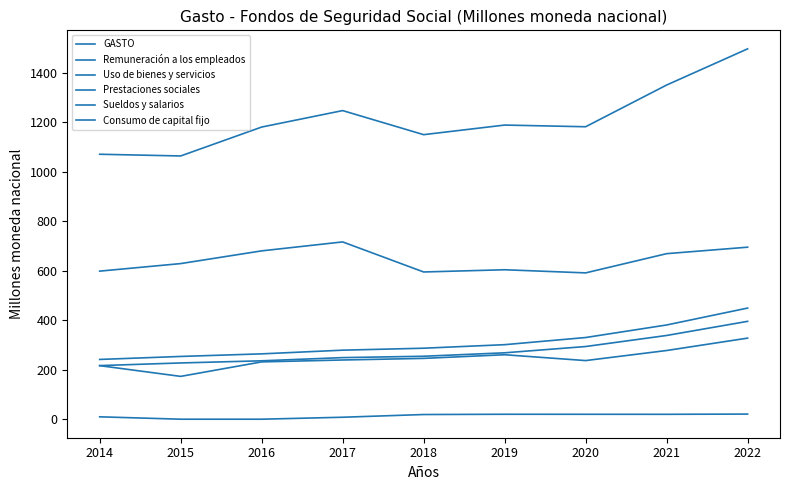

Does the chart display data point markers on the line(s)?

No